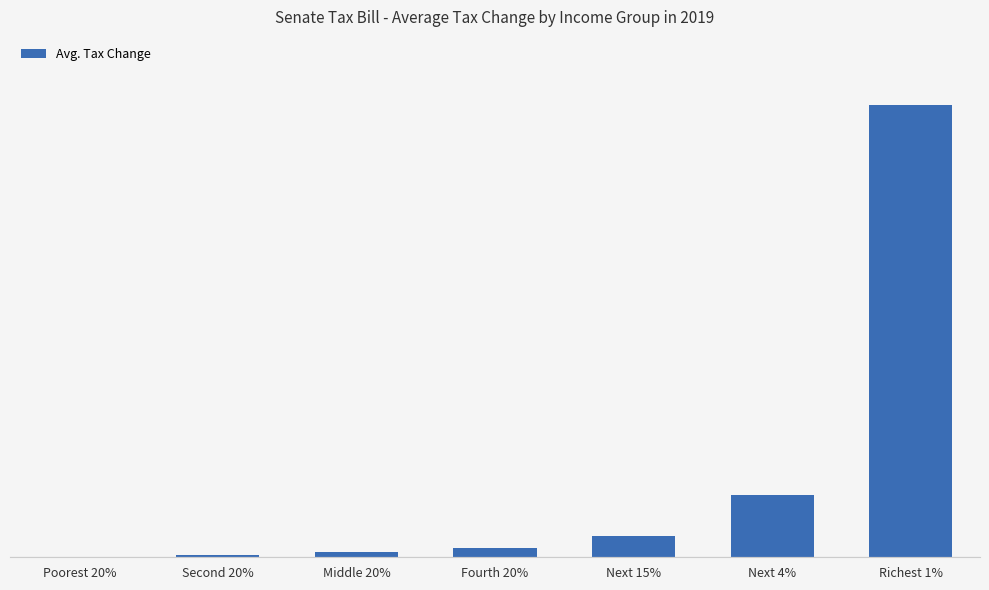

Reading left to right, extract all data points from this chart.

80	390	740	1380	3030	8950	64900